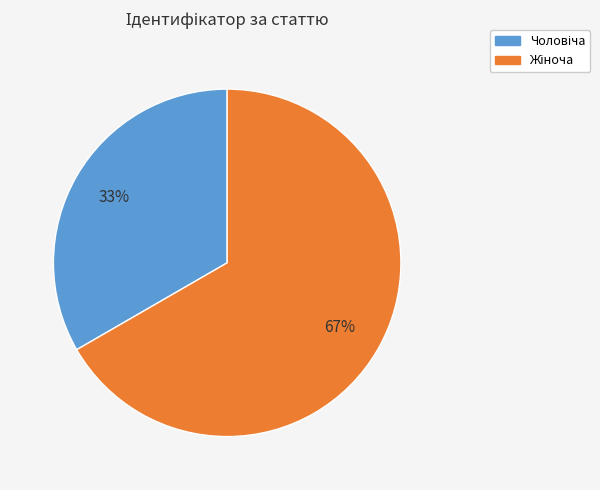

To the nearest percent, what is the average slice percentage?

50%